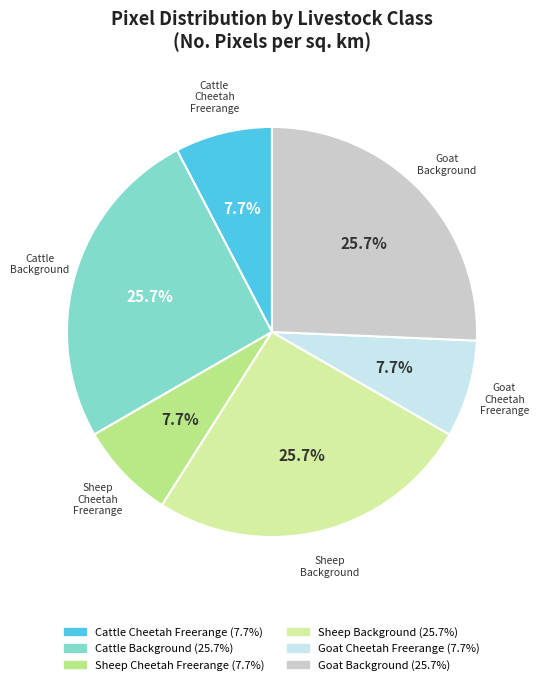

Count the number of slices in the pie.

6